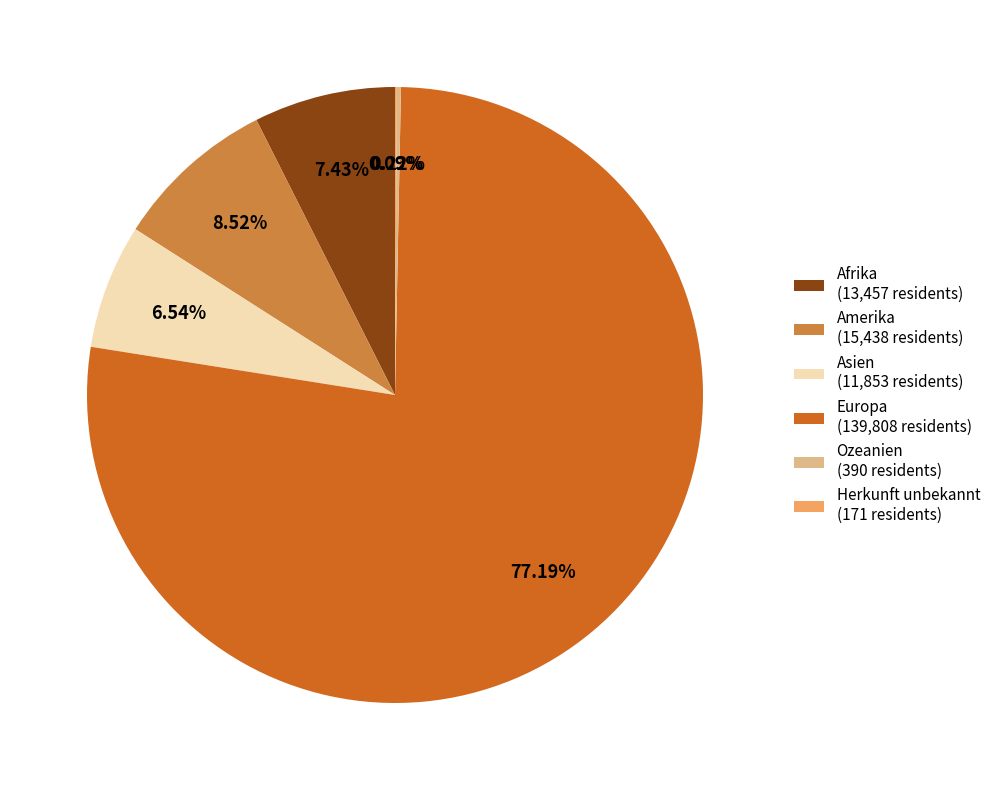

The Afrika slice represents 7% of the pie. True or false?

True